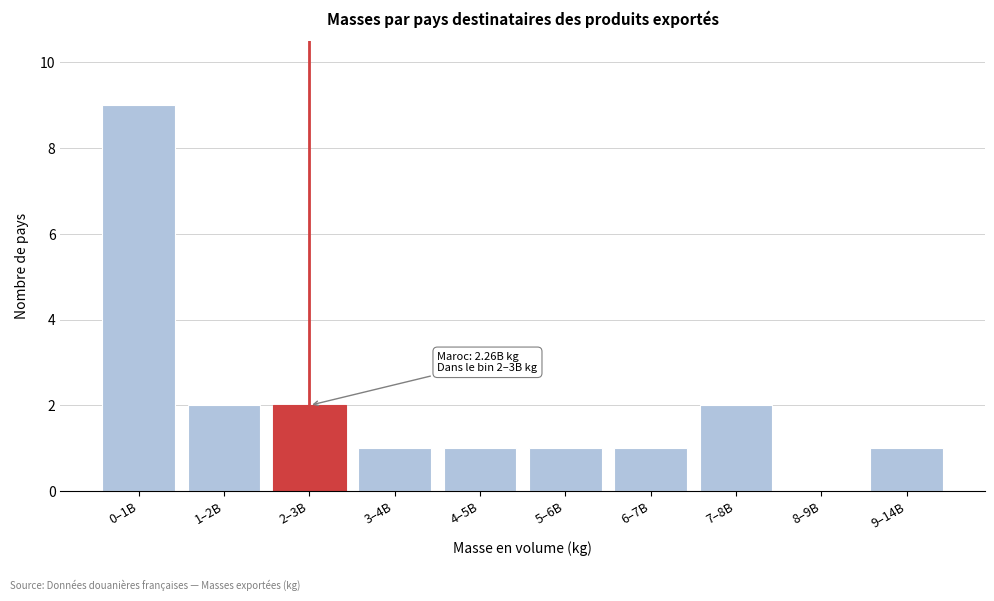

Reading left to right, list all the values displayed in this chart.

0–1B=9	1–2B=2	2–3B=2	3–4B=1	4–5B=1	5–6B=1	6–7B=1	7–8B=2	8–9B=0	9–14B=1